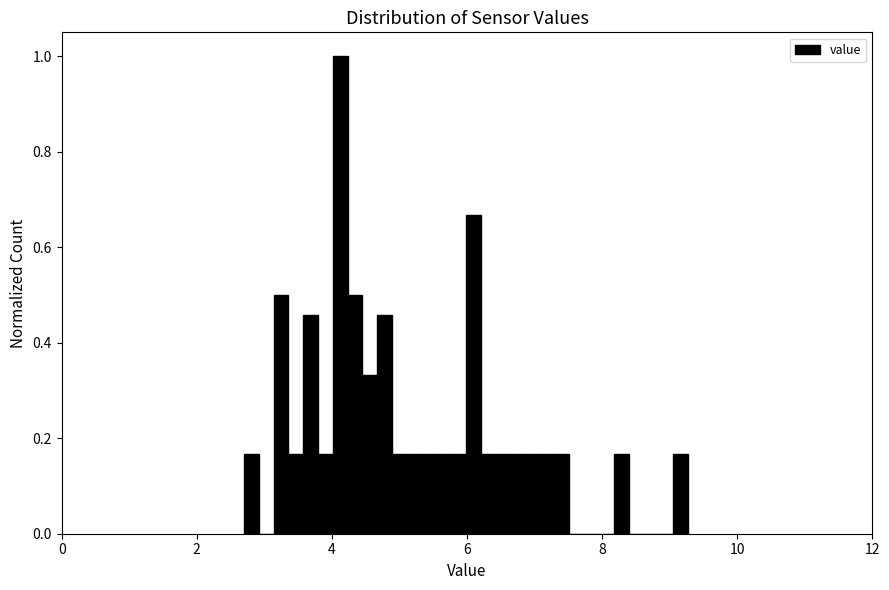

Around what value on the x-axis is the tallest bar? Give the approximate position of its centre, as read against the axis.

4.2